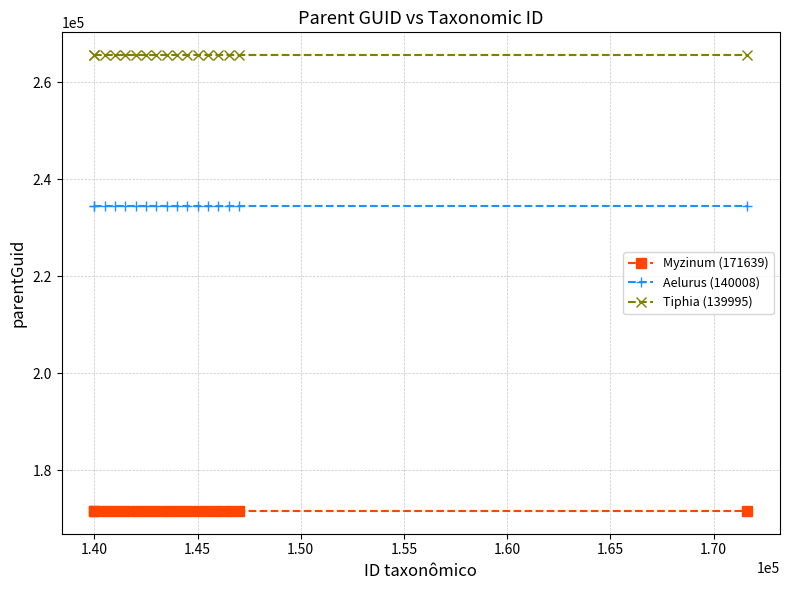

True or false: Aelurus (140008) and Myzinum (171639) intersect in this chart.

False